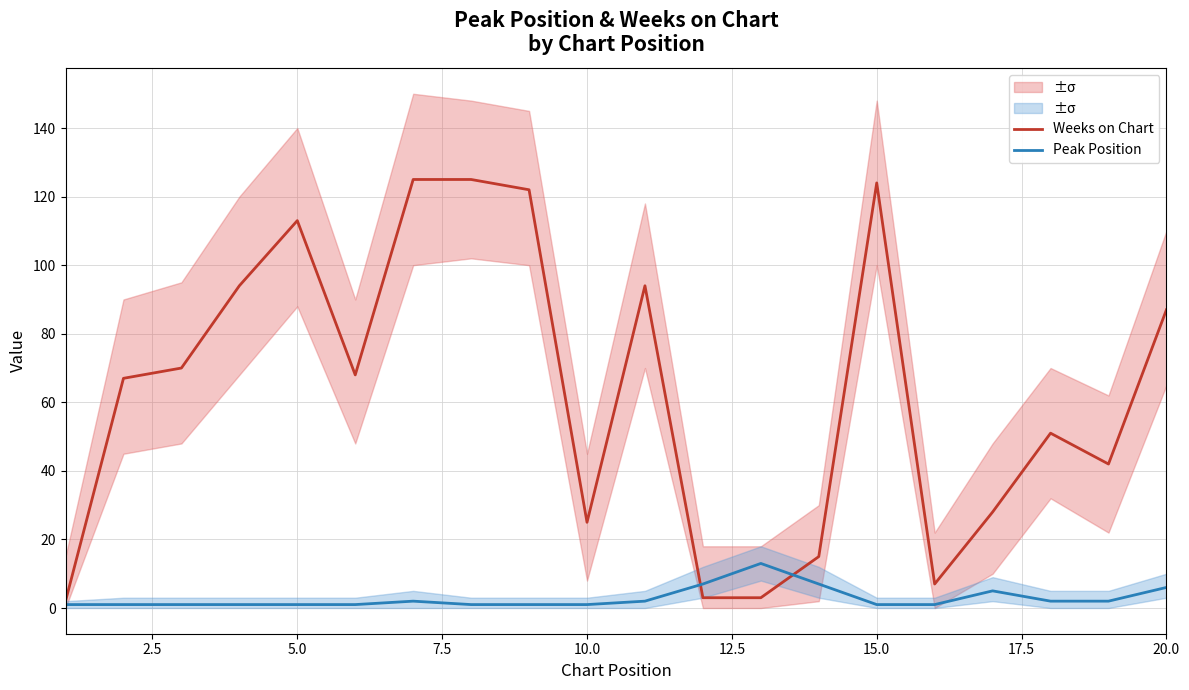

What is the maximum value for Peak Position?

13